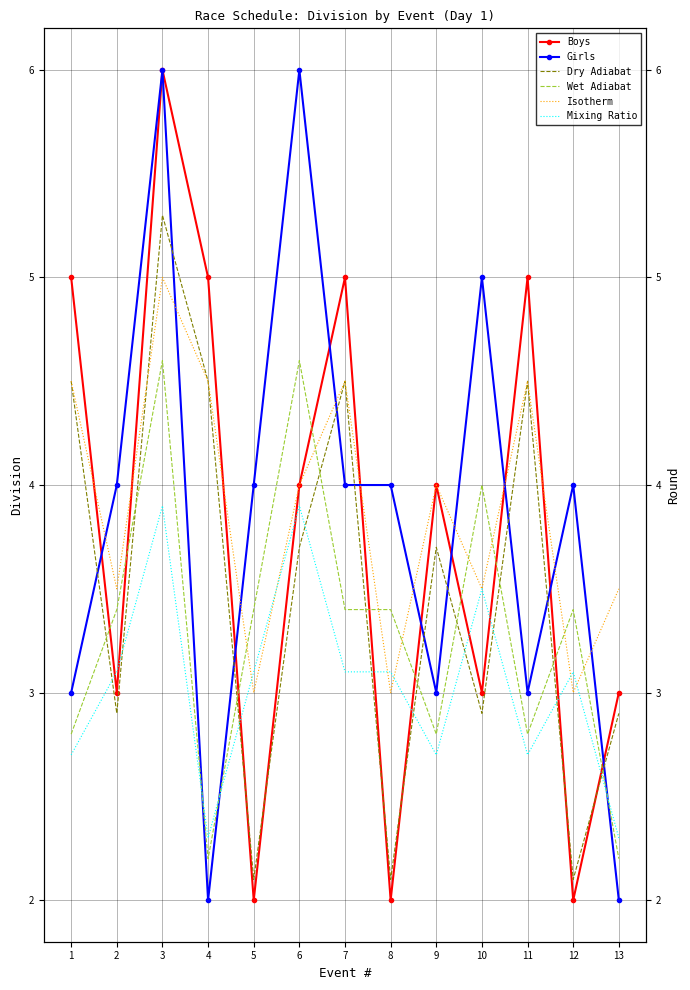

What are all the series names shown in the legend?

Boys, Girls, Dry Adiabat, Wet Adiabat, Isotherm, Mixing Ratio